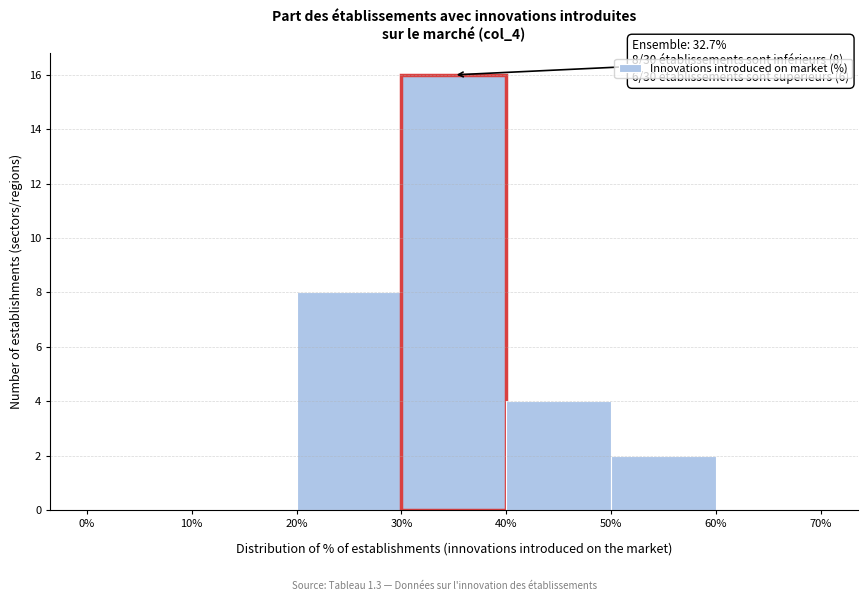

Which range on the x-axis has the tallest bar?

30% to 40%